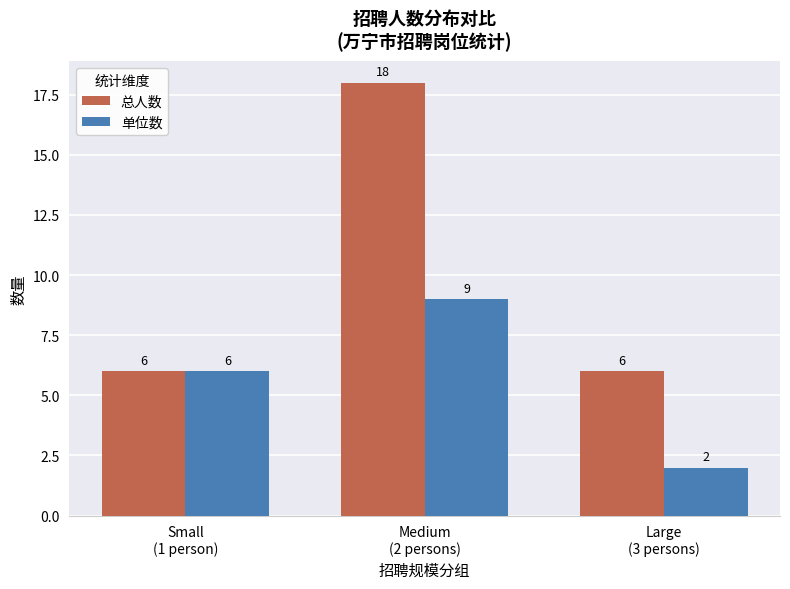

What is the maximum value shown in the chart?

18